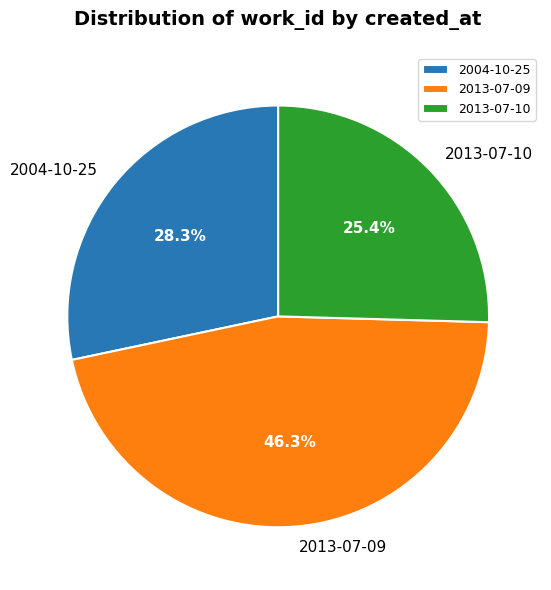

Is it true that 2004-10-25 is 40% of the pie?

False